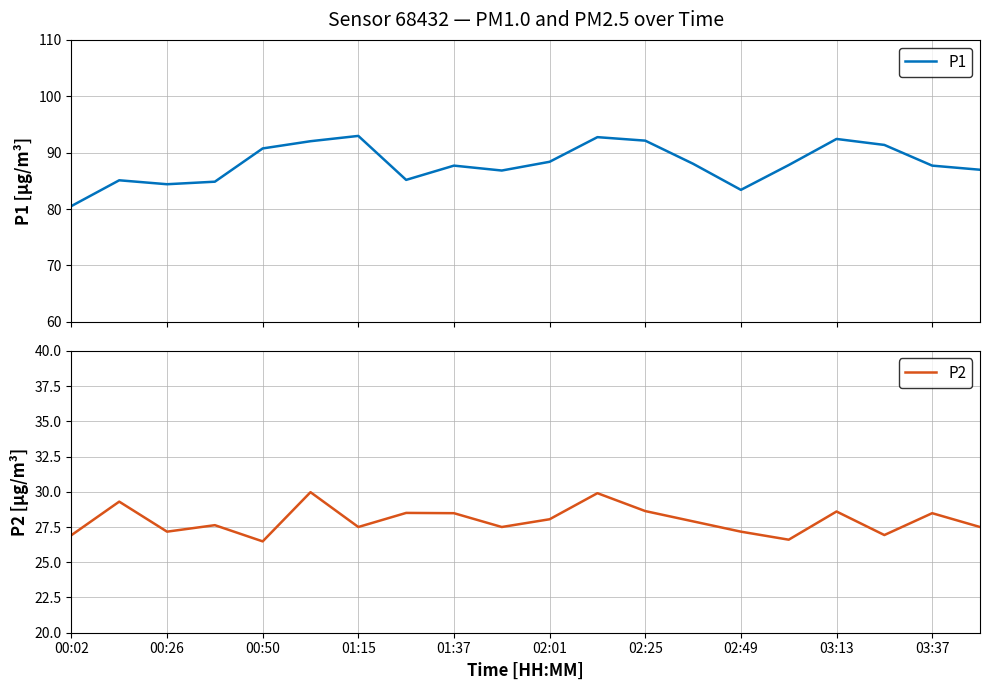

Rank the series by their maximum value, from lowest to highest.

P2, P1